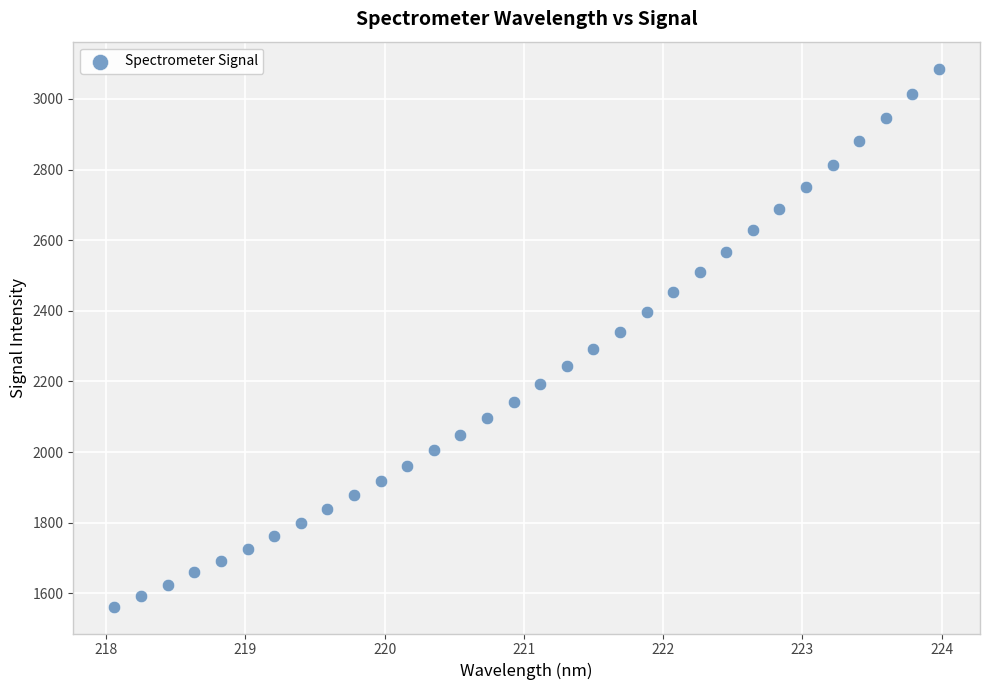

What is the range of X values (max minus min)?

5.9